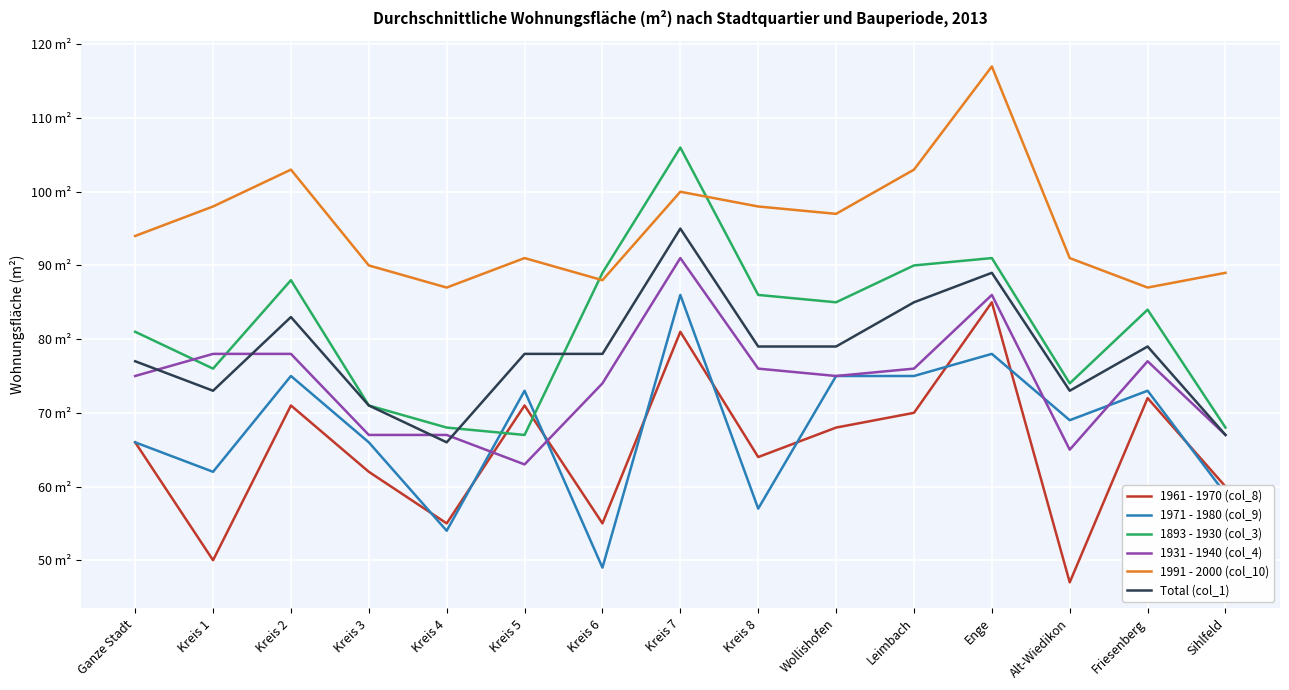

Which series ends up on top after the final intersection of Total (col_1) and 1893 - 1930 (col_3)?

1893 - 1930 (col_3)